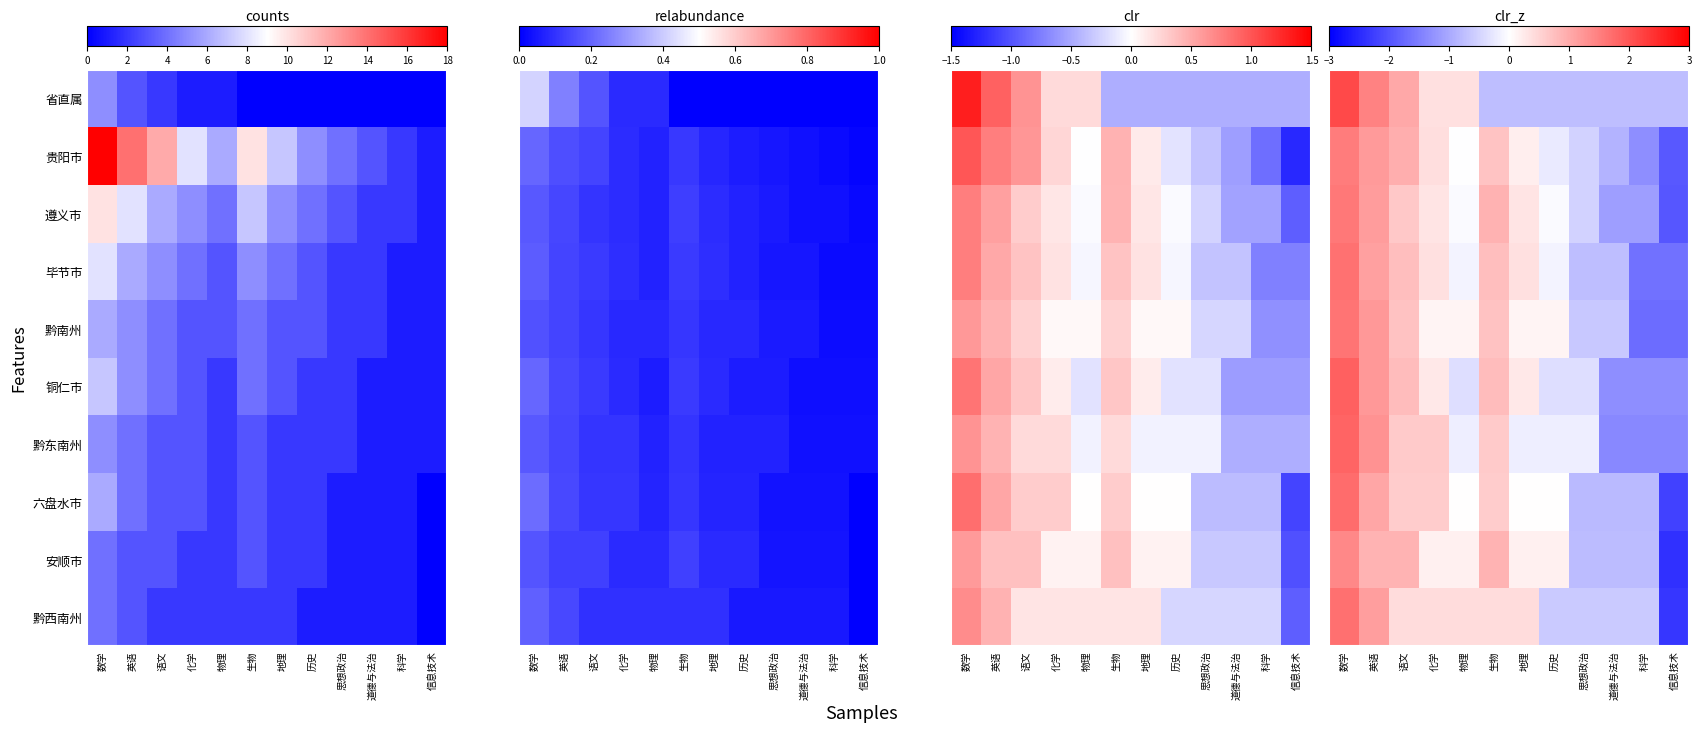

At which label does 黔东南州 reach its peak?

数学